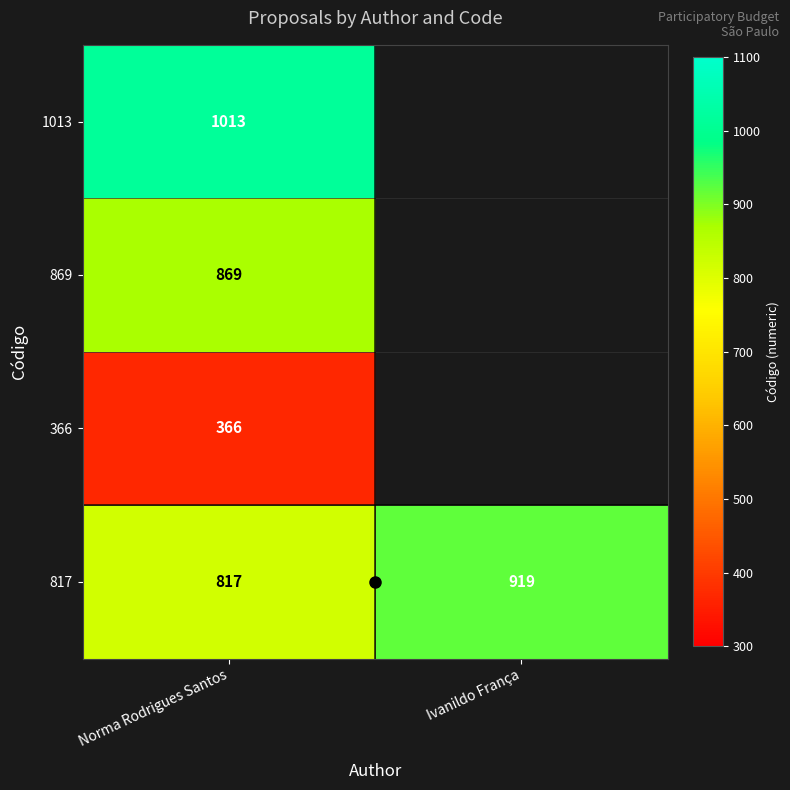

What is the spread (max minus min) of values at Norma Rodrigues Santos?

647.0